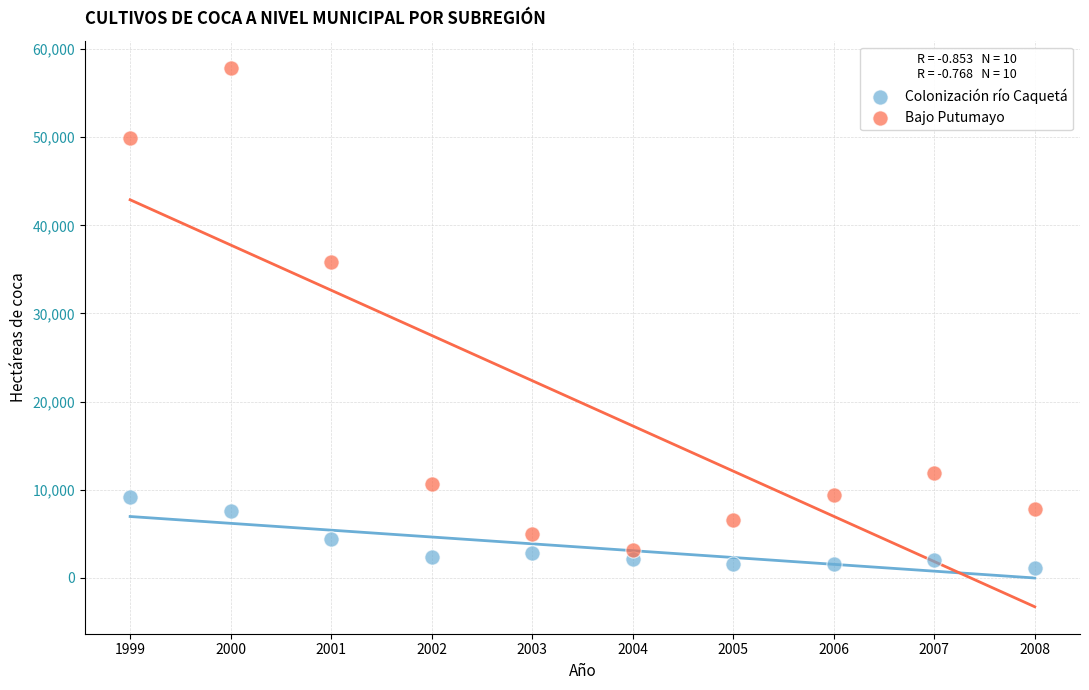

Which series reaches the minimum Y coordinate?

Colonización río Caquetá